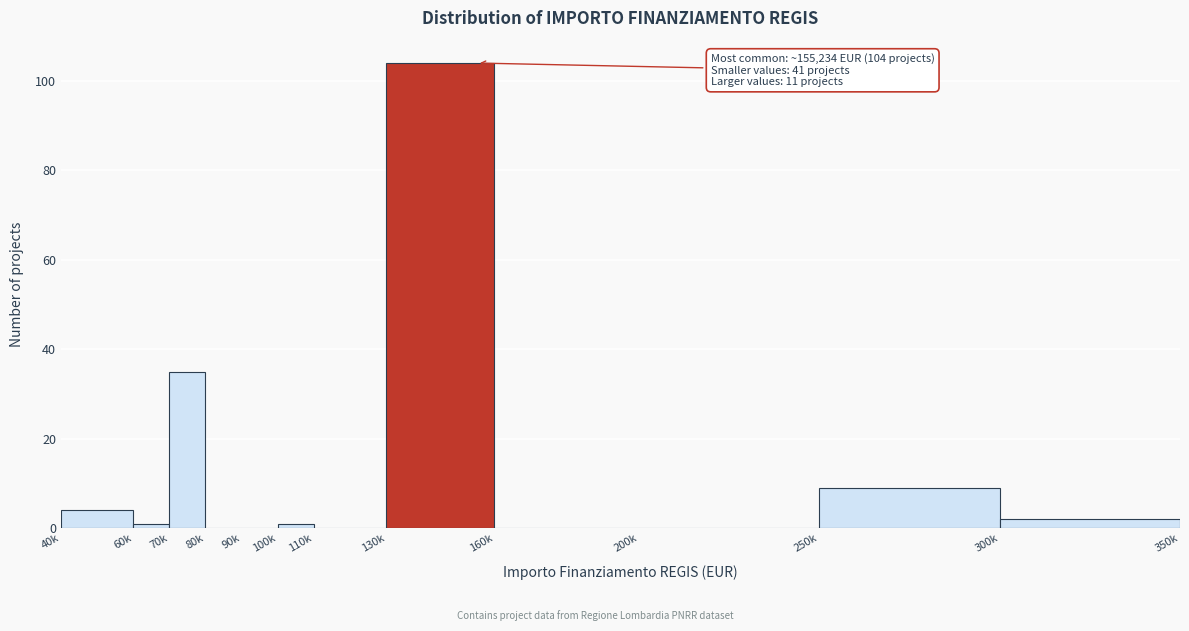

Reading left to right, extract all data points from this chart.

40k=4	60k=1	70k=35	80k=0	90k=0	100k=1	110k=0	130k=104	160k=0	200k=0	250k=9	300k=2